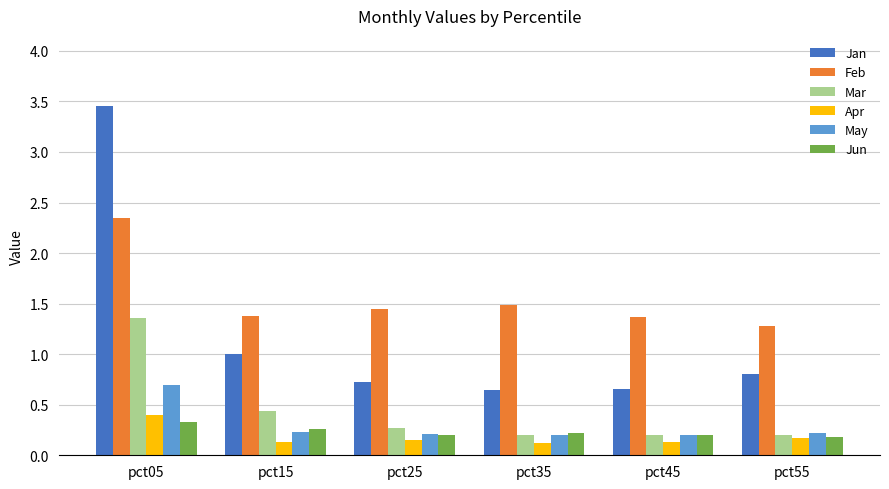

Is it true that Jan equals 1.0 at pct15?

True